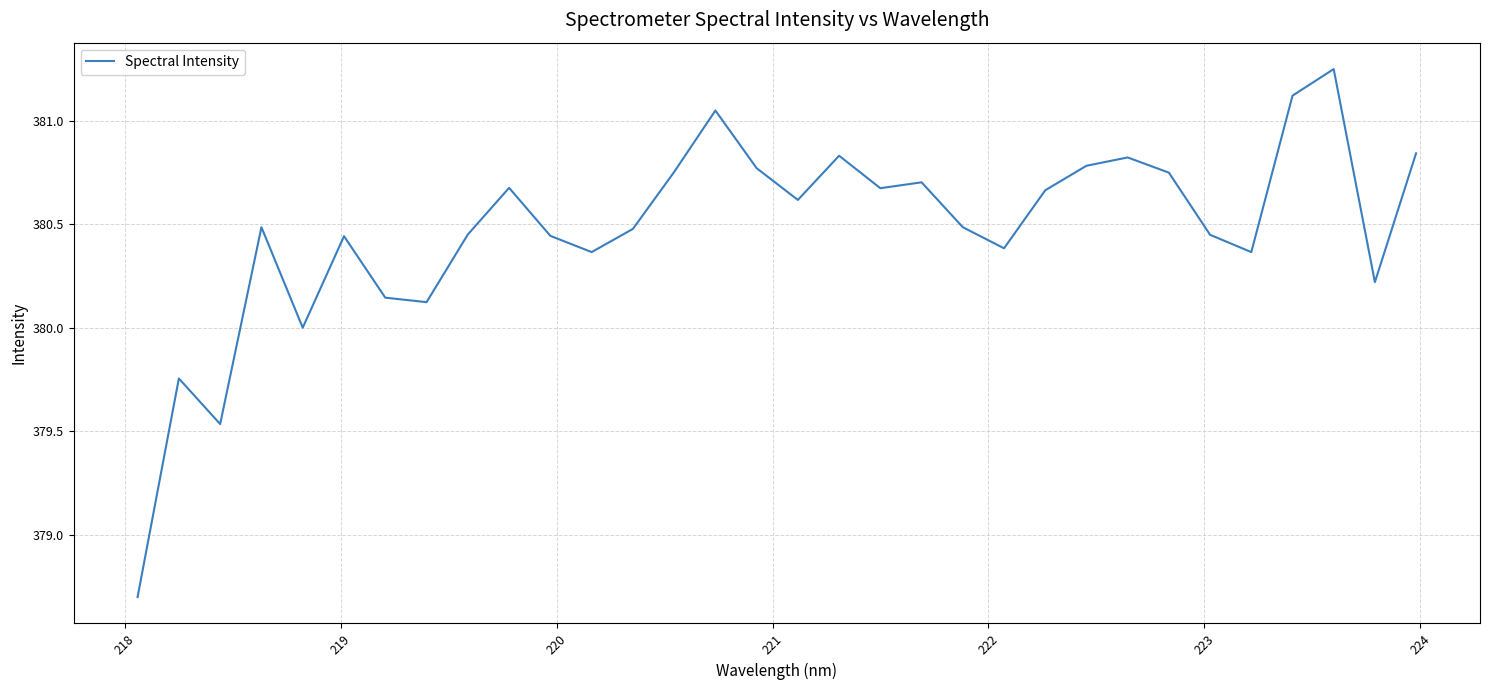

What is the difference between the maximum and minimum values?

2.5